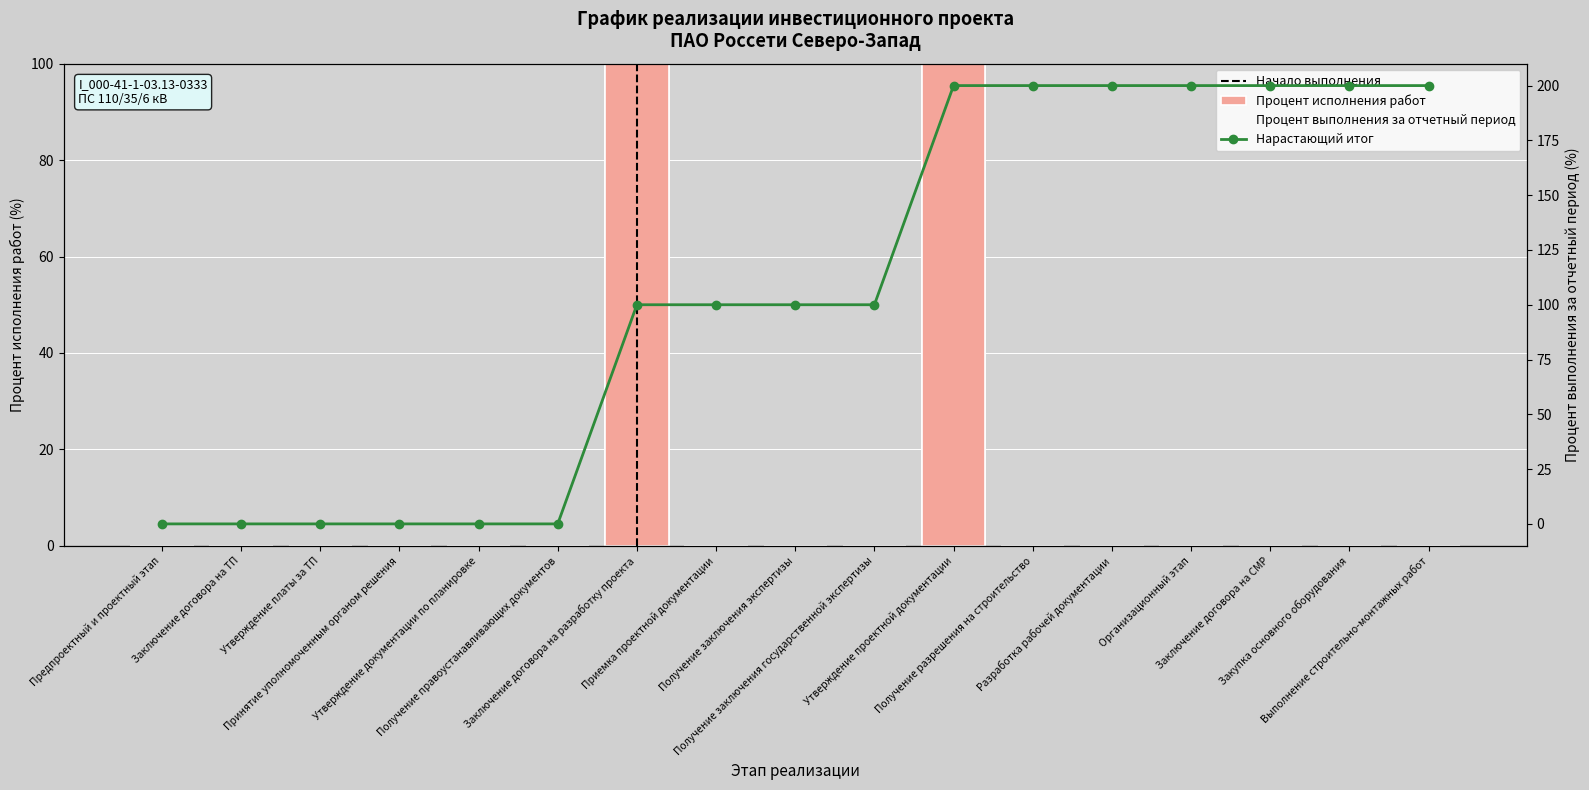

The chart shows a value of 0 at Получение правоустанавливающих документов. True or false?

True